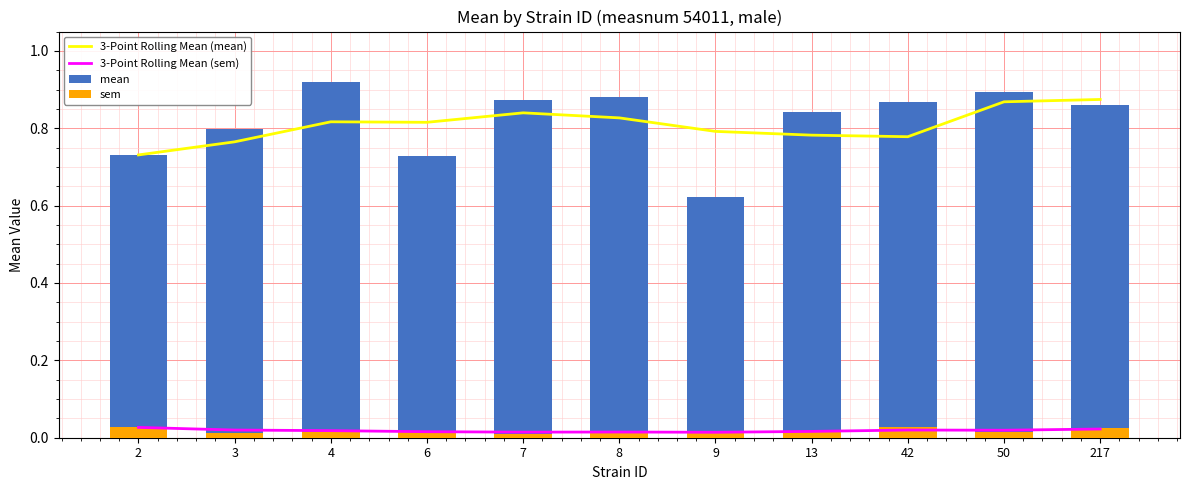

Rank the categories by sem value from highest to lowest.

2, 42, 217, 6, 9, 13, 8, 4, 50, 3, 7